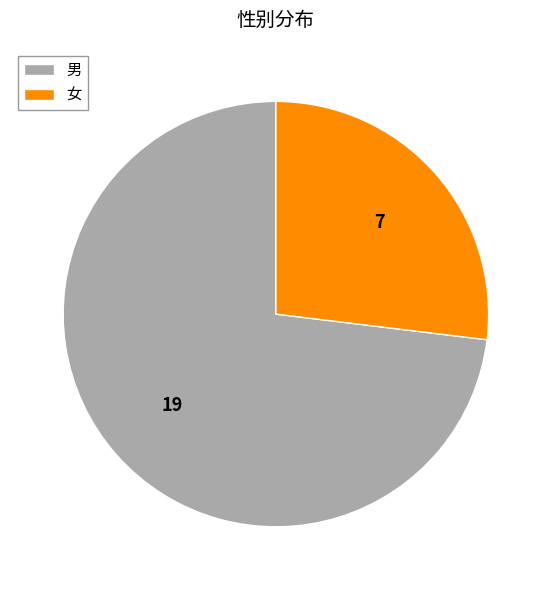

Does any single category account for the majority?

Yes